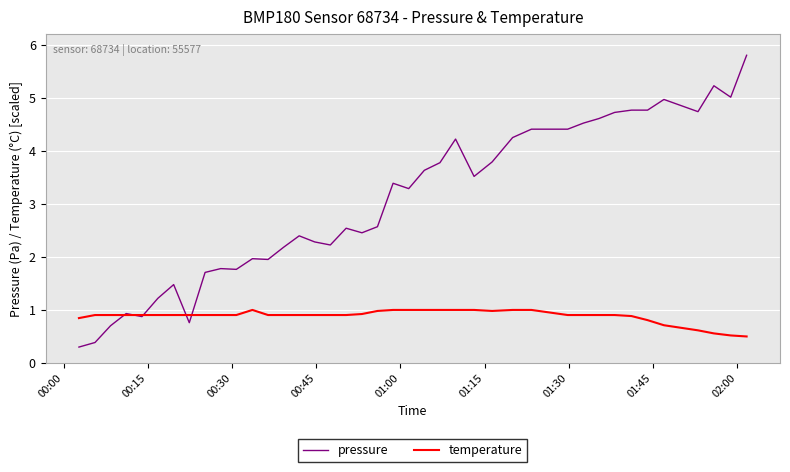

Which series has the largest total across all categories?

pressure